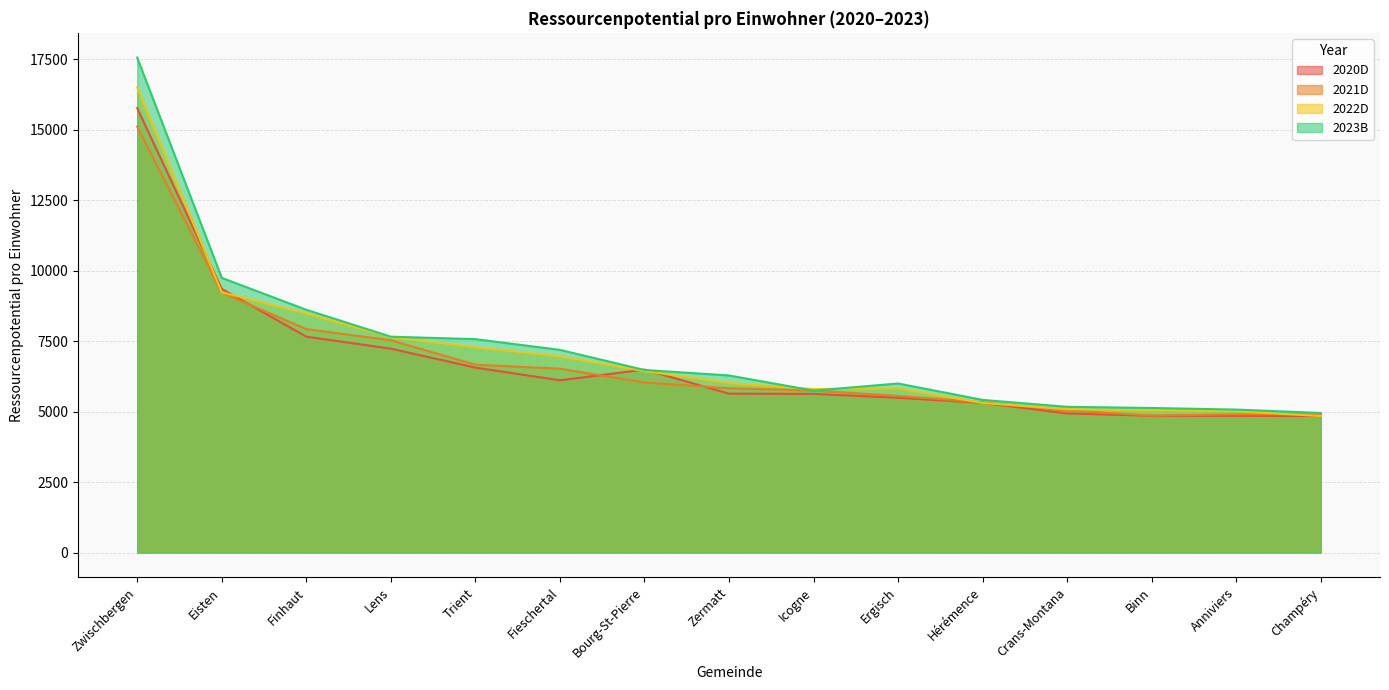

At which label does 2023B reach its peak?

Zwischbergen